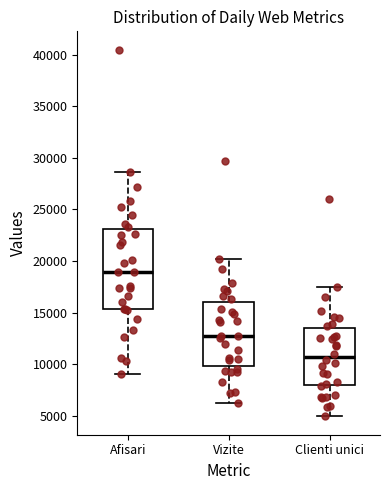

Where does the median line of the box for Clienti unici sit on the y-axis? The values are not printed on the chart, so give them approximately, as read against the axis.

10500